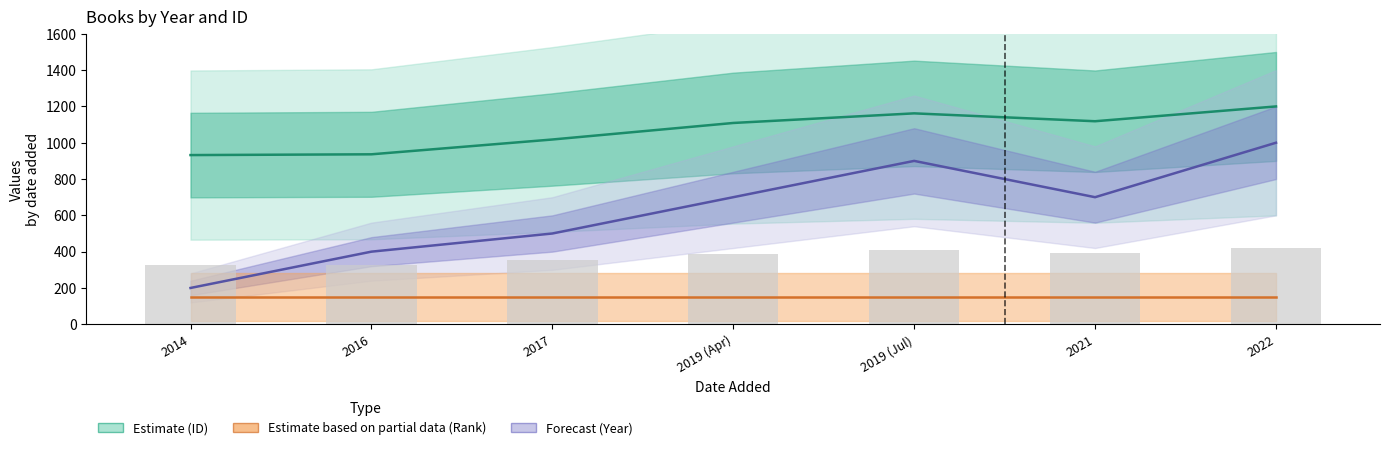

The Estimate based on partial data (Rank) series shows 150.0 at 2017. True or false?

True